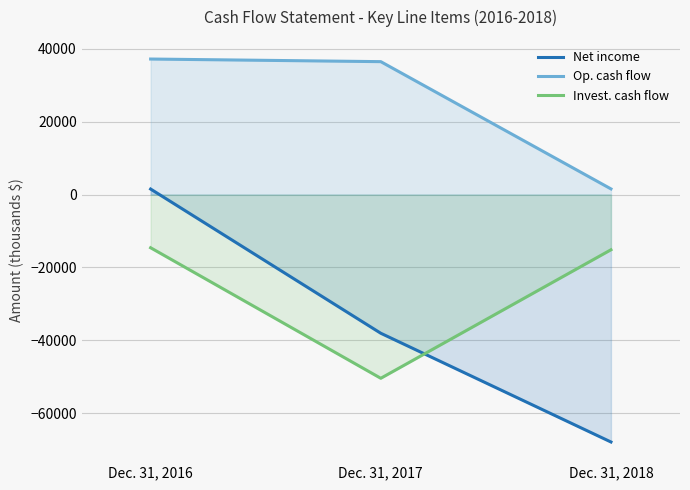

What are all the series names shown in the legend?

Net income, Op. cash flow, Invest. cash flow